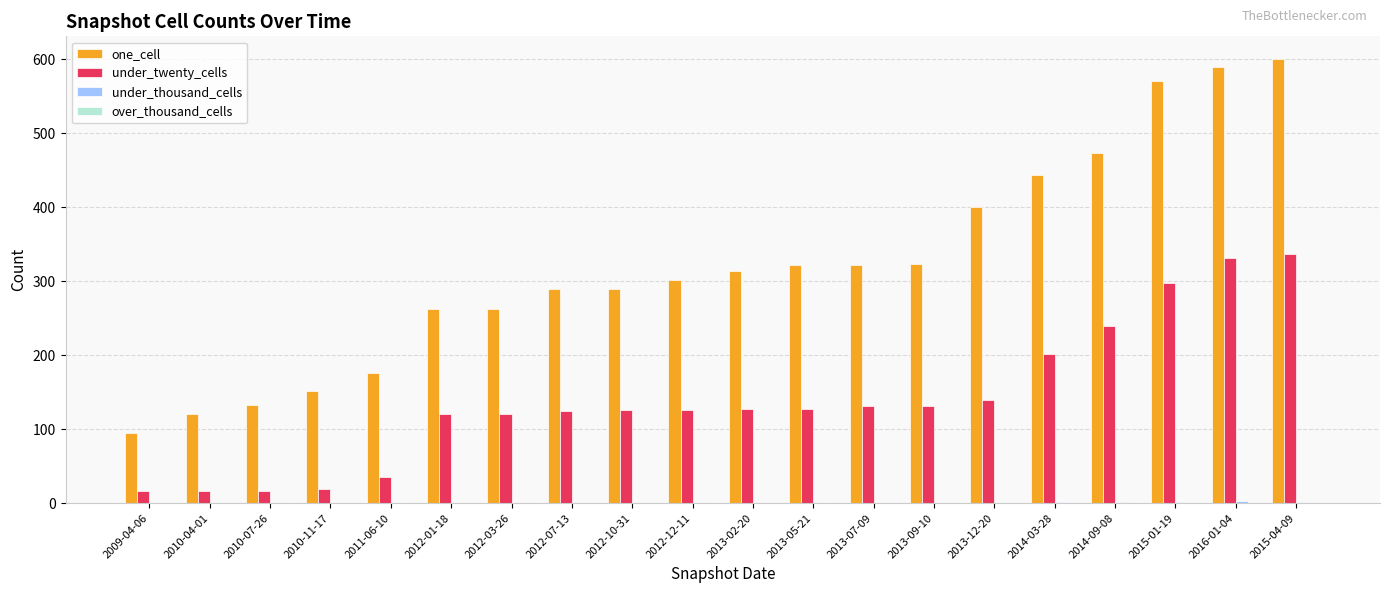

How many series are shown in this chart?

3